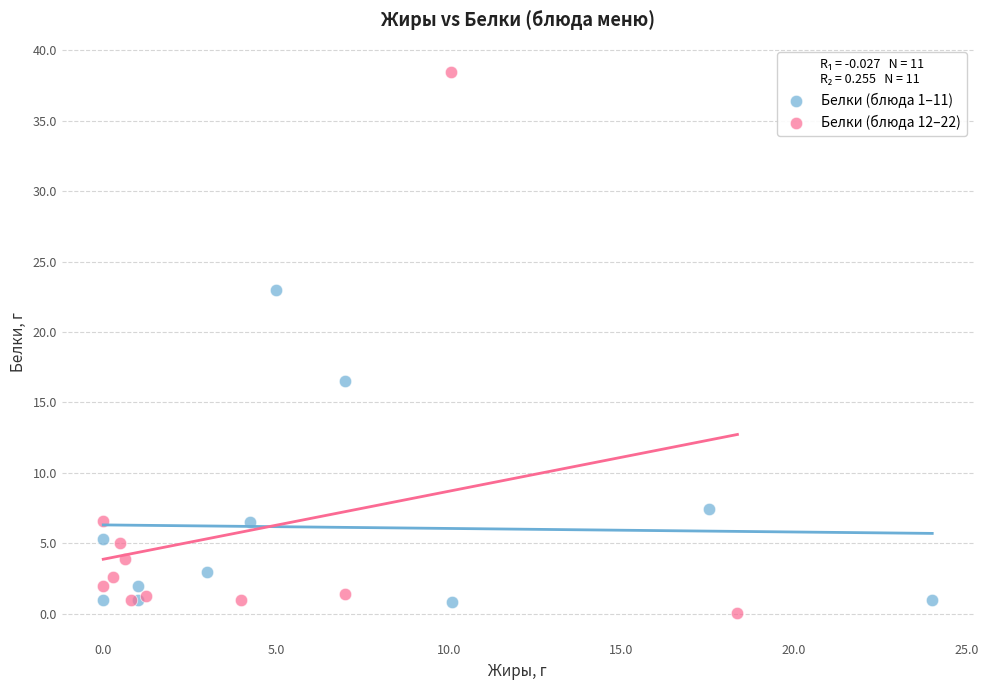

Which series reaches the maximum Y coordinate?

Белки (блюда 12–22)